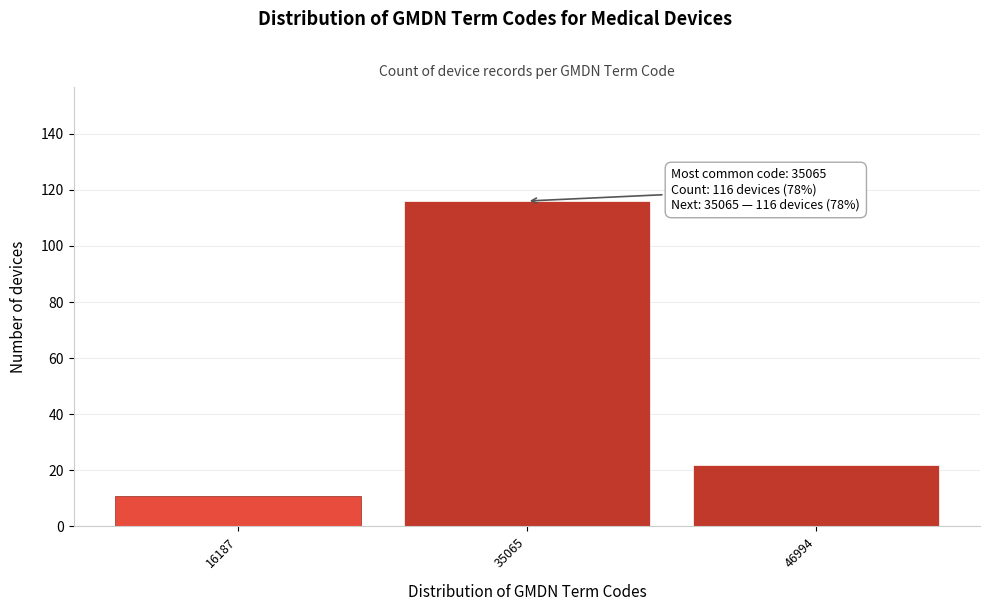

Reading left to right, transcribe all the data shown in this chart.

16187=11	35065=116	46994=22